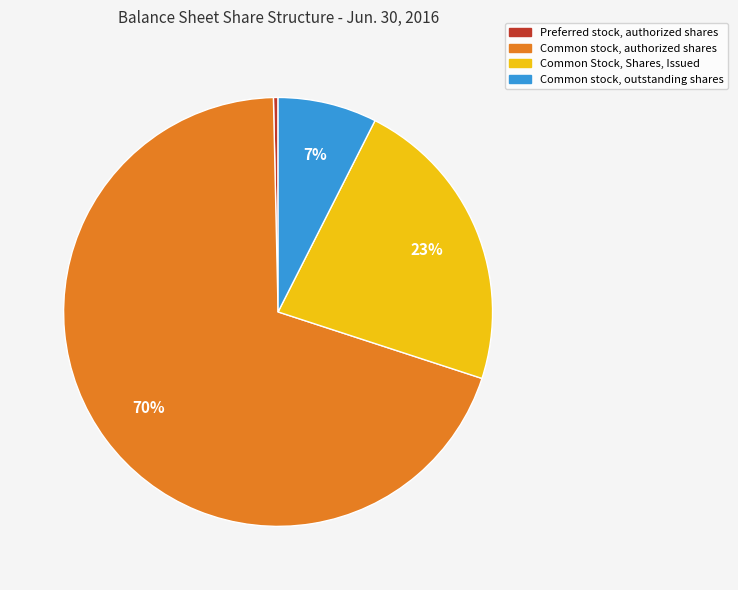

Which category has the smallest portion of the pie?

Preferred stock, authorized shares